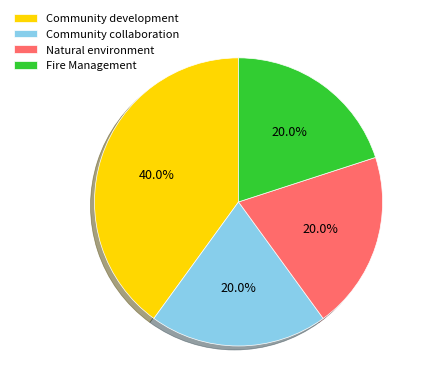

Which slice is the largest?

Community development